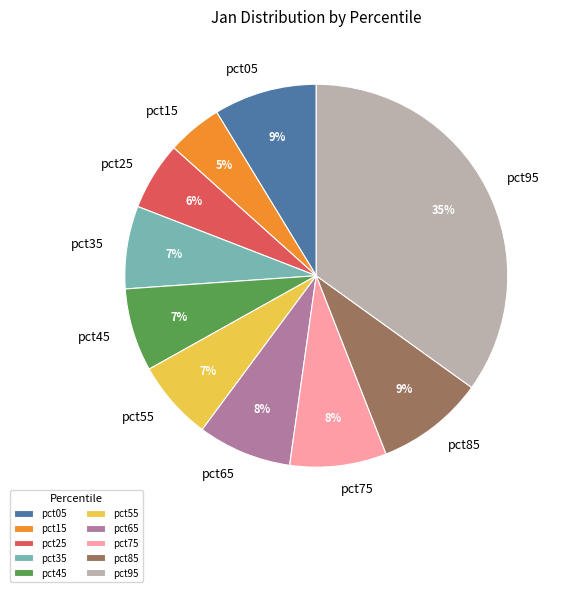

Which category has the biggest portion of the pie?

pct95